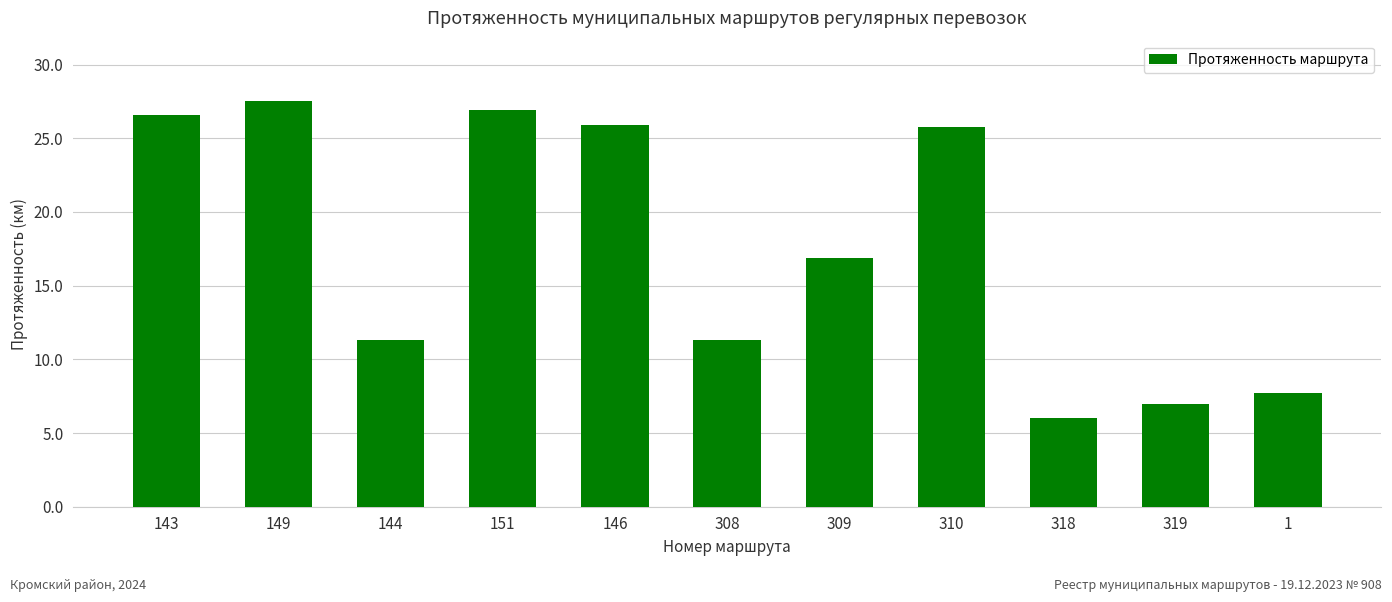

What is the label of the 11th bar from the left?

1